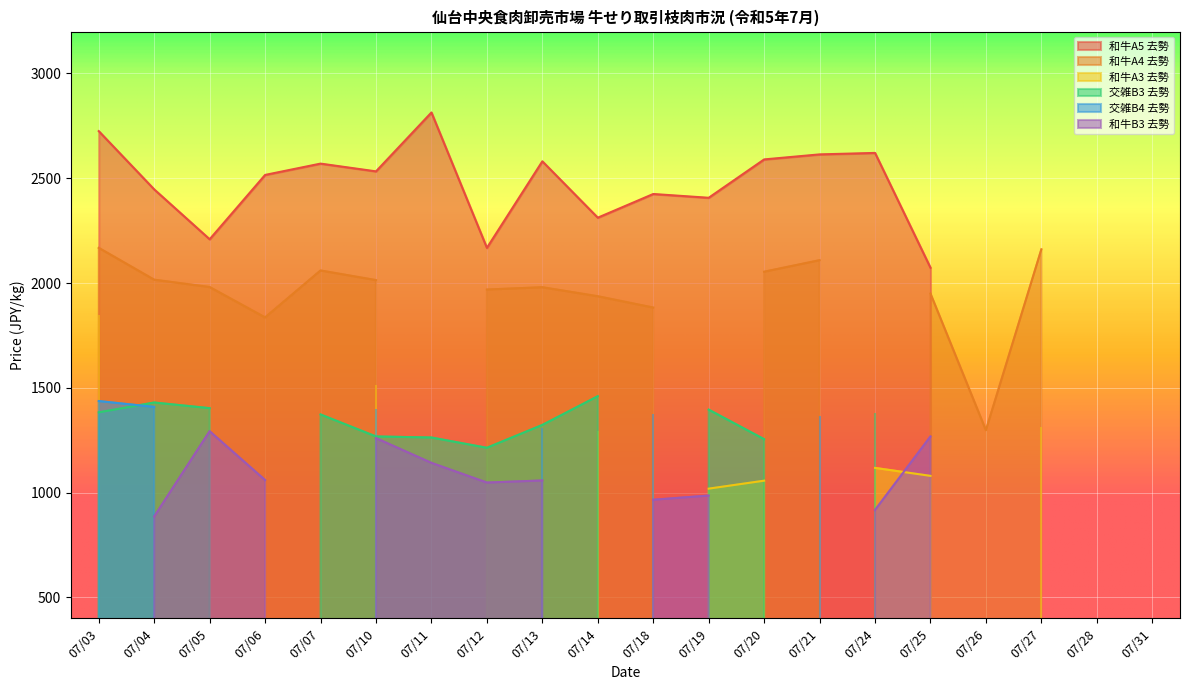

Which has a higher value, 07/31 or 07/20?

07/20